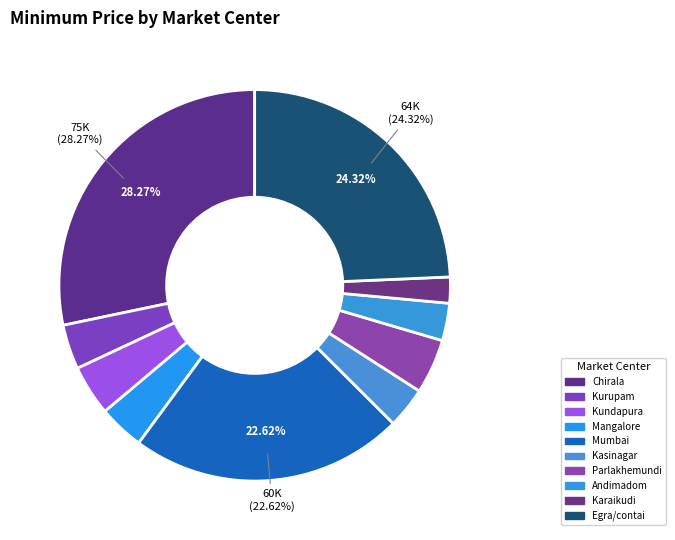

To the nearest percent, what is the average slice percentage?

10%